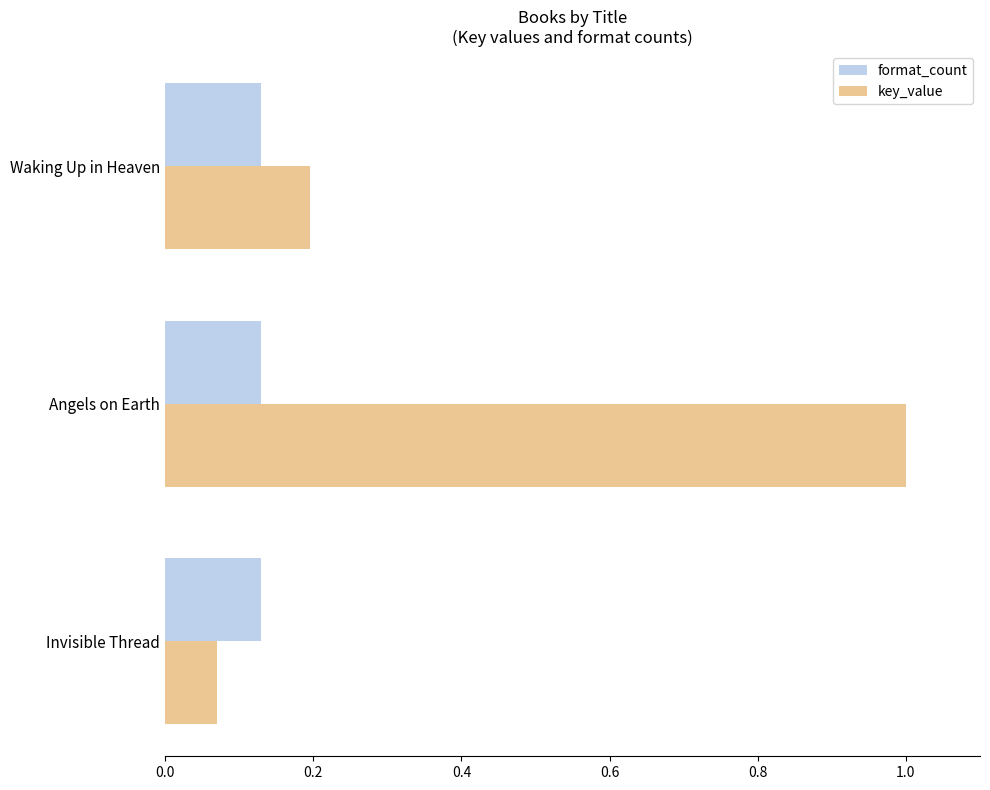

At how many categories does at least one series exceed 0?

3